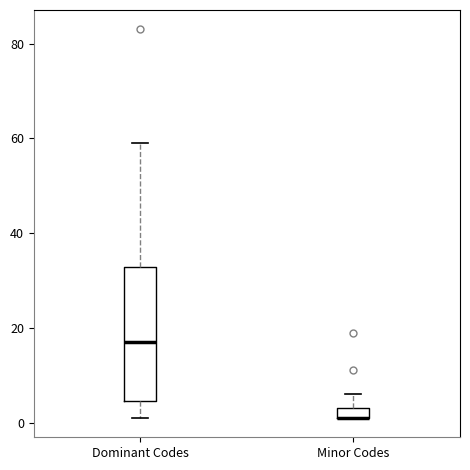

Comparing the boxes themselves (not the whiskers), which one is the tallest?

Dominant Codes